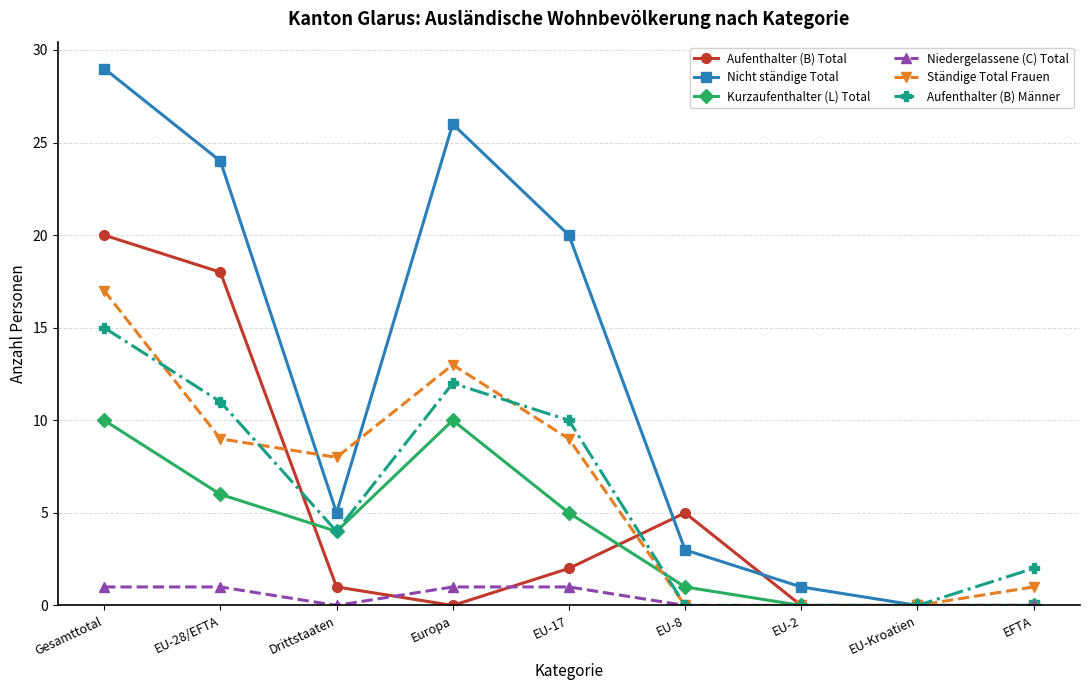

The Kurzaufenthalter (L) Total series shows 2 at Europa. True or false?

False